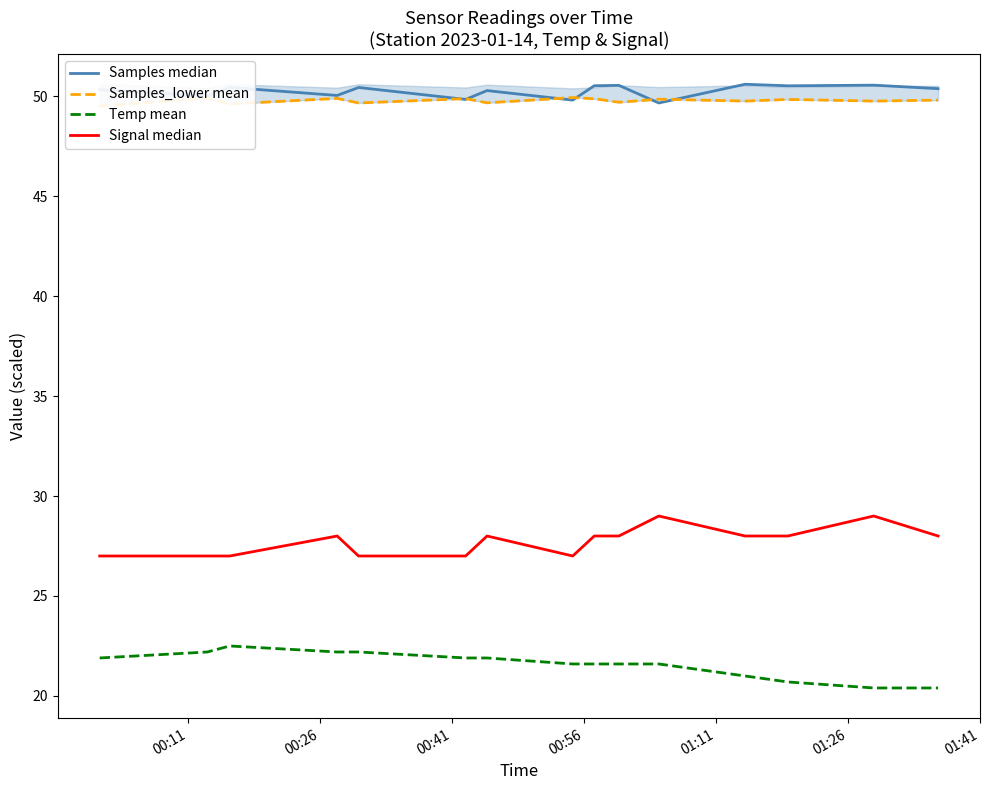

What is the value of the Samples_lower mean point at the 4th from the left?

49.9